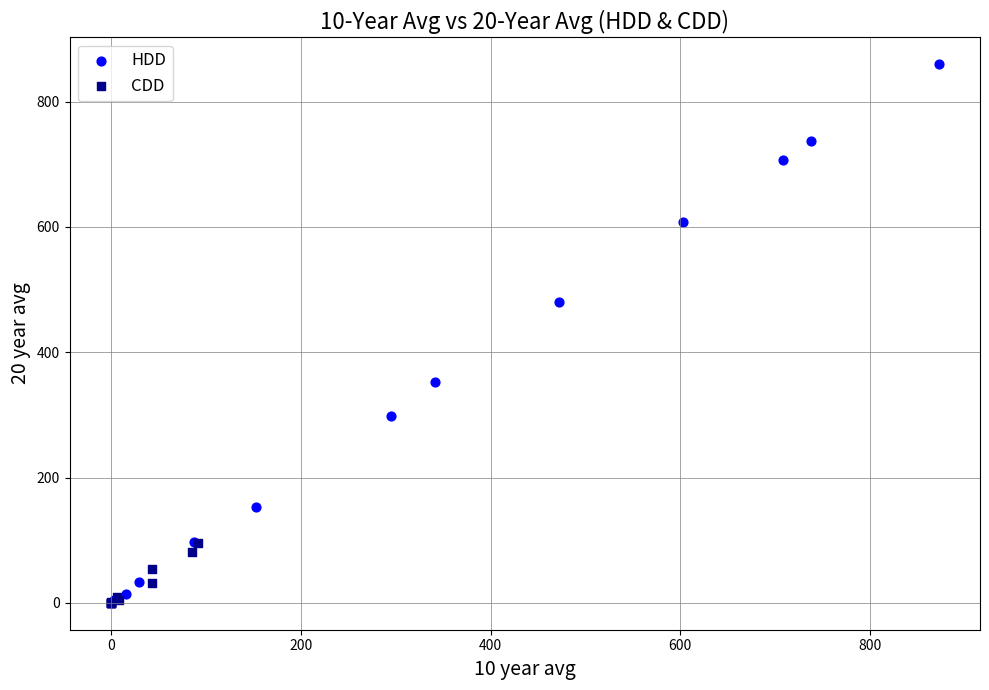

Which series has the widest spread of Y values?

HDD